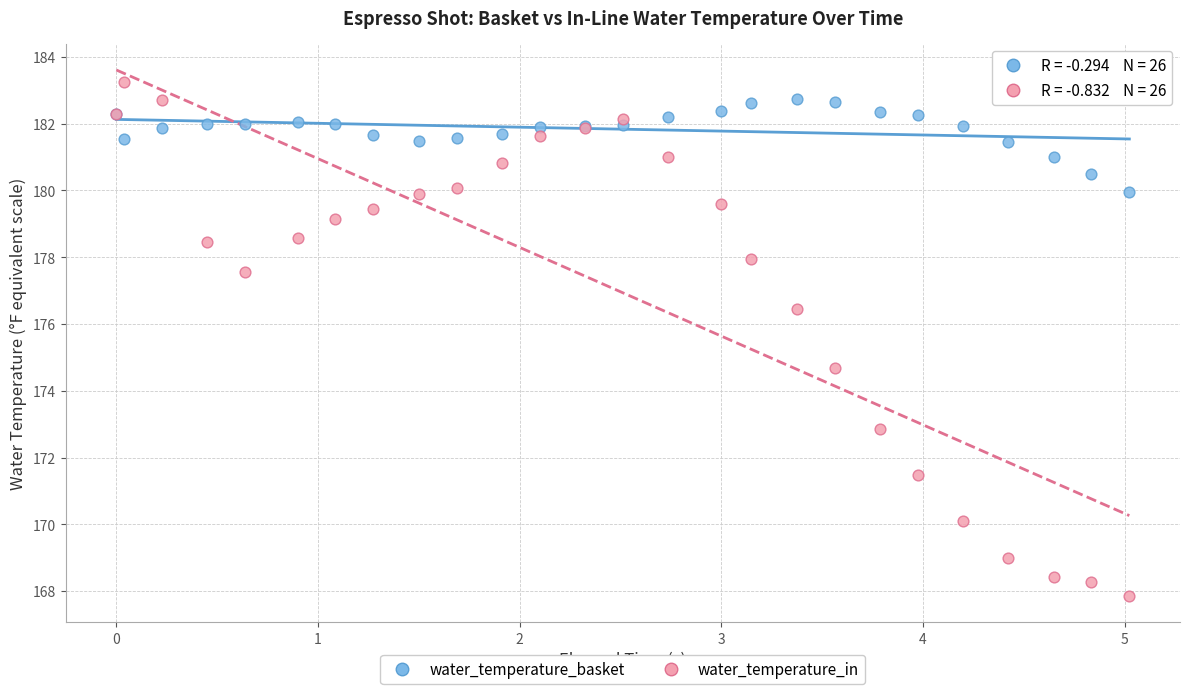

In the water_temperature_in series, what Y value is closest to 175?

174.7